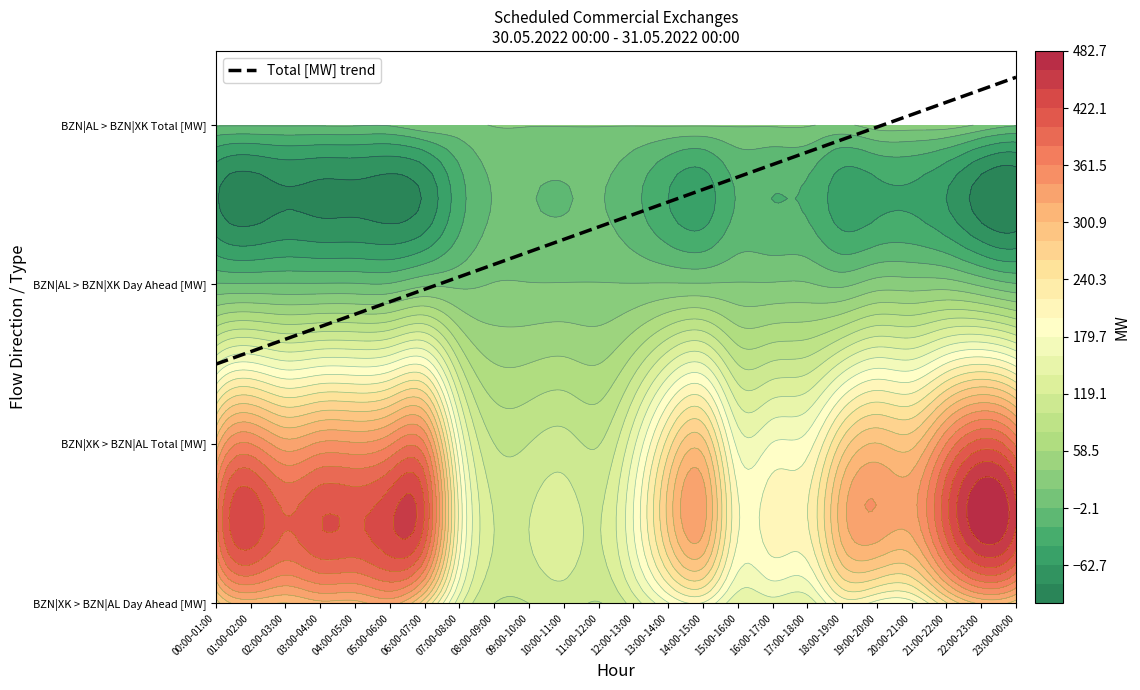

Reading left to right, list all the values displayed in this chart.

BZN|XK > BZN|AL Day Ahead [MW]: 00:00-01:00=269	01:00-02:00=310	02:00-03:00=300	03:00-04:00=315	04:00-05:00=314	05:00-06:00=329	06:00-07:00=266	07:00-08:00=147	08:00-09:00=99	09:00-10:00=99	10:00-11:00=107	11:00-12:00=98	12:00-13:00=128	13:00-14:00=178	14:00-15:00=198	15:00-16:00=144	16:00-17:00=151	17:00-18:00=146	18:00-19:00=207	19:00-20:00=192	20:00-21:00=192	21:00-22:00=258	22:00-23:00=305	23:00-00:00=290
BZN|XK > BZN|AL Total [MW]: 00:00-01:00=308	01:00-02:00=362	02:00-03:00=330	03:00-04:00=345	04:00-05:00=344	05:00-06:00=359	06:00-07:00=363	07:00-08:00=183	08:00-09:00=99	09:00-10:00=99	10:00-11:00=107	11:00-12:00=98	12:00-13:00=154	13:00-14:00=250	14:00-15:00=289	15:00-16:00=174	16:00-17:00=181	17:00-18:00=190	18:00-19:00=267	19:00-20:00=302	20:00-21:00=295	21:00-22:00=363	22:00-23:00=412	23:00-00:00=377
BZN|AL > BZN|XK Day Ahead [MW]: 00:00-01:00=0	01:00-02:00=0	02:00-03:00=0	03:00-04:00=0	04:00-05:00=0	05:00-06:00=0	06:00-07:00=14	07:00-08:00=14	08:00-09:00=19	09:00-10:00=19	10:00-11:00=19	11:00-12:00=19	12:00-13:00=19	13:00-14:00=20	14:00-15:00=20	15:00-16:00=20	16:00-17:00=20	17:00-18:00=20	18:00-19:00=14	19:00-20:00=28	20:00-21:00=28	21:00-22:00=28	22:00-23:00=14	23:00-00:00=0
BZN|AL > BZN|XK Total [MW]: 00:00-01:00=0	01:00-02:00=0	02:00-03:00=0	03:00-04:00=0	04:00-05:00=0	05:00-06:00=0	06:00-07:00=14	07:00-08:00=14	08:00-09:00=19	09:00-10:00=19	10:00-11:00=19	11:00-12:00=19	12:00-13:00=19	13:00-14:00=20	14:00-15:00=20	15:00-16:00=20	16:00-17:00=20	17:00-18:00=20	18:00-19:00=14	19:00-20:00=28	20:00-21:00=28	21:00-22:00=28	22:00-23:00=14	23:00-00:00=0